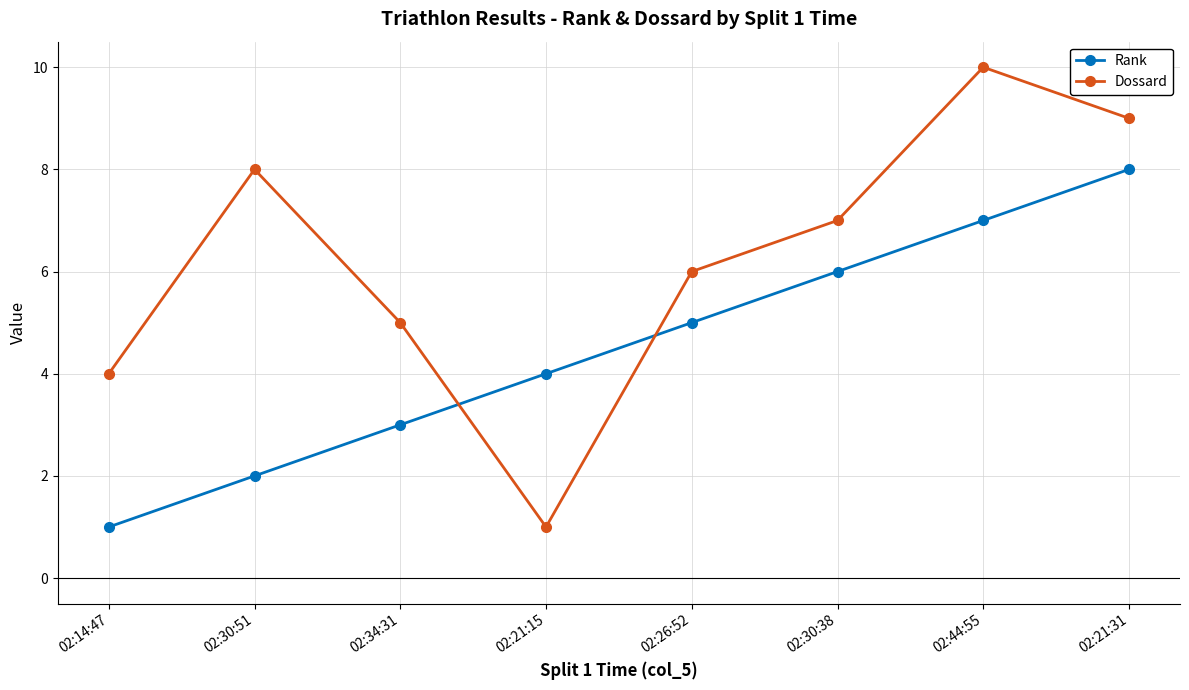

The value of Rank at 02:44:55 is 7. True or false?

True